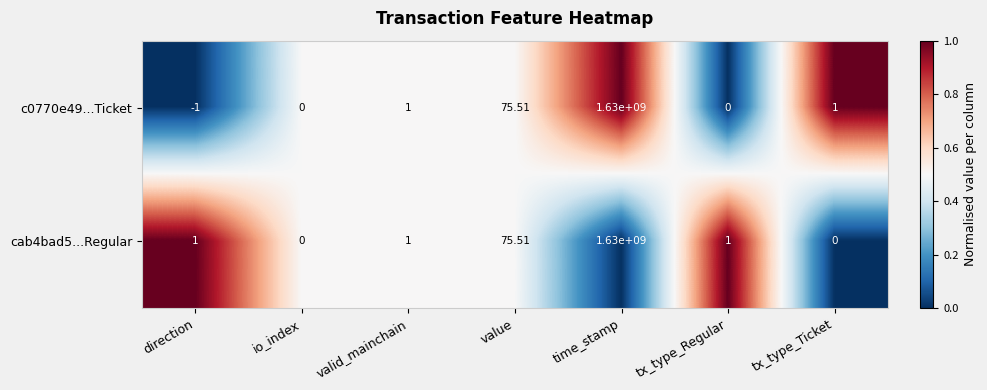

Which label corresponds to the largest value in the chart?

time_stamp